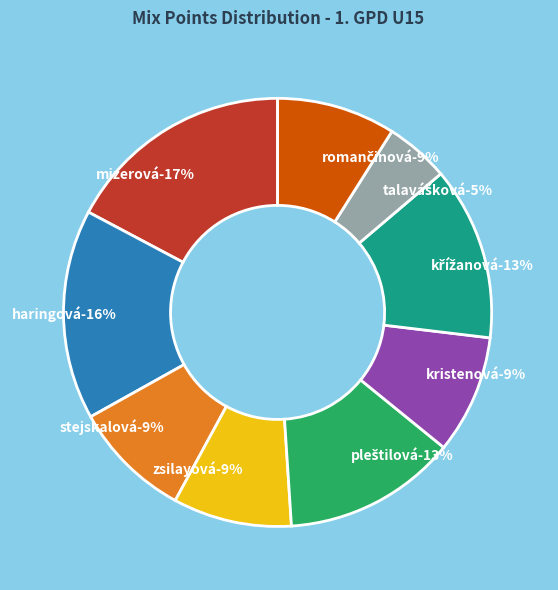

Is it true that Mizerová Kateřina is 17% of the pie?

True